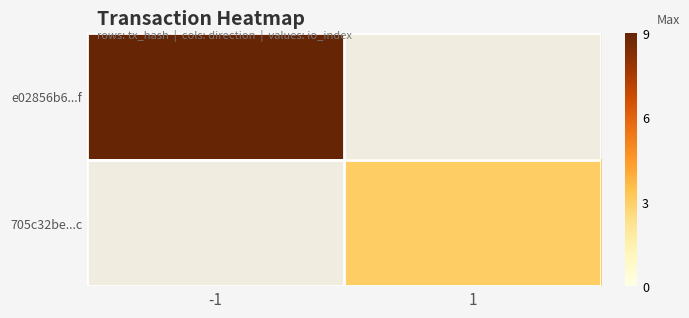

What is the maximum value shown in the chart?

9.0